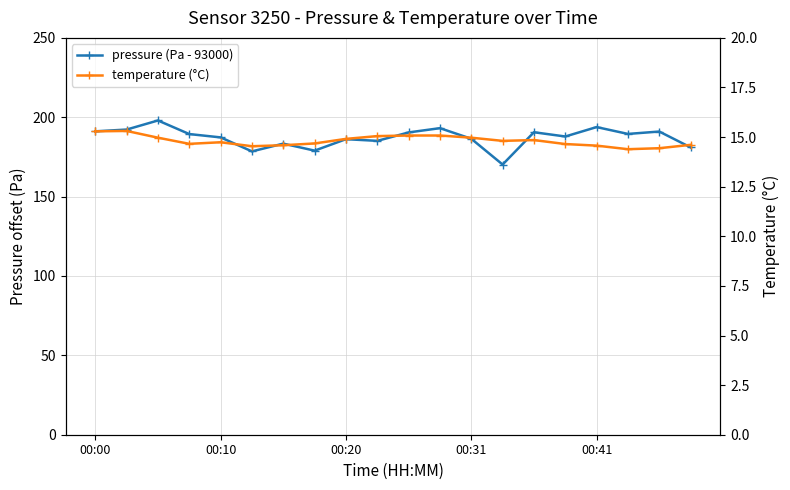

Is it true that pressure (Pa - 93000) equals 179.0 at 7?

True